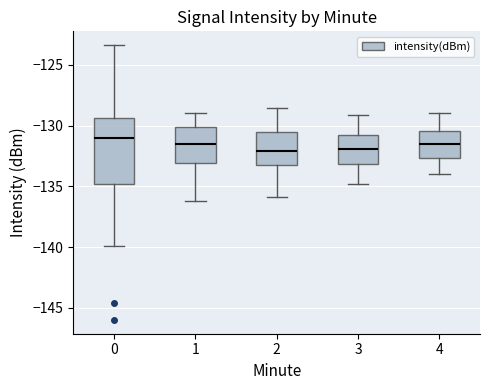

Reading left to right, read every box against the y-axis: the position of its median line, the range the box covers, and the ends of its whiskers. The values are not printed on the chart, so give them approximately, as read against the axis.

0: median -131.0, box -135.0 to -129.5, whiskers -140.0 to -123.5
1: median -131.5, box -133.0 to -130.0, whiskers -136.0 to -129.0
2: median -132.0, box -133.0 to -130.5, whiskers -136.0 to -128.5
3: median -132.0, box -133.0 to -131.0, whiskers -135.0 to -129.0
4: median -131.5, box -132.5 to -130.5, whiskers -134.0 to -129.0